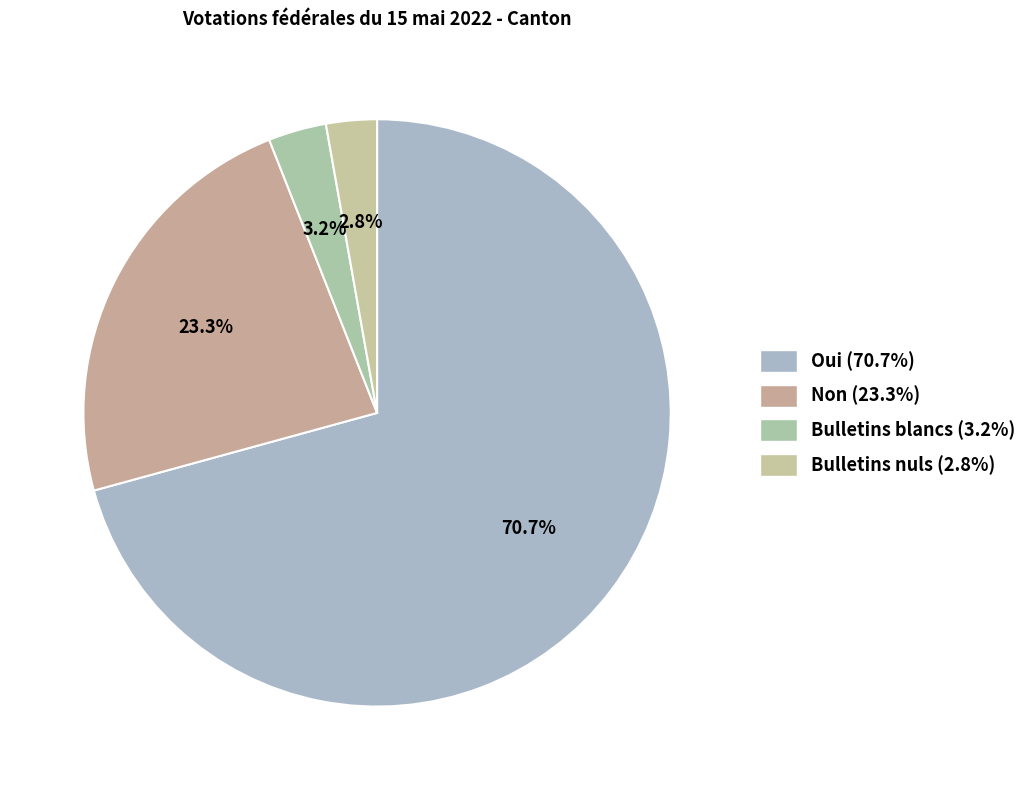

Rank the categories by value from lowest to highest.

Bulletins nuls, Bulletins blancs, Non, Oui